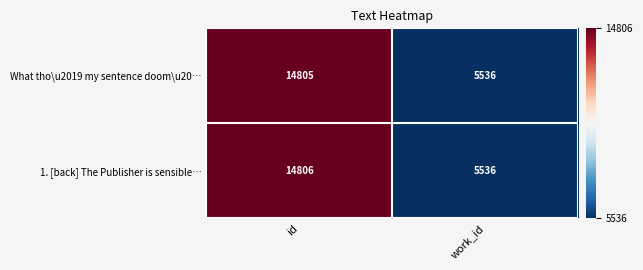

Reading right to left, extract all data points from this chart.

What tho\u2019 my sentence doom\u20…: work_id=5536	id=14805
1. [back] The Publisher is sensible…: work_id=5536	id=14806